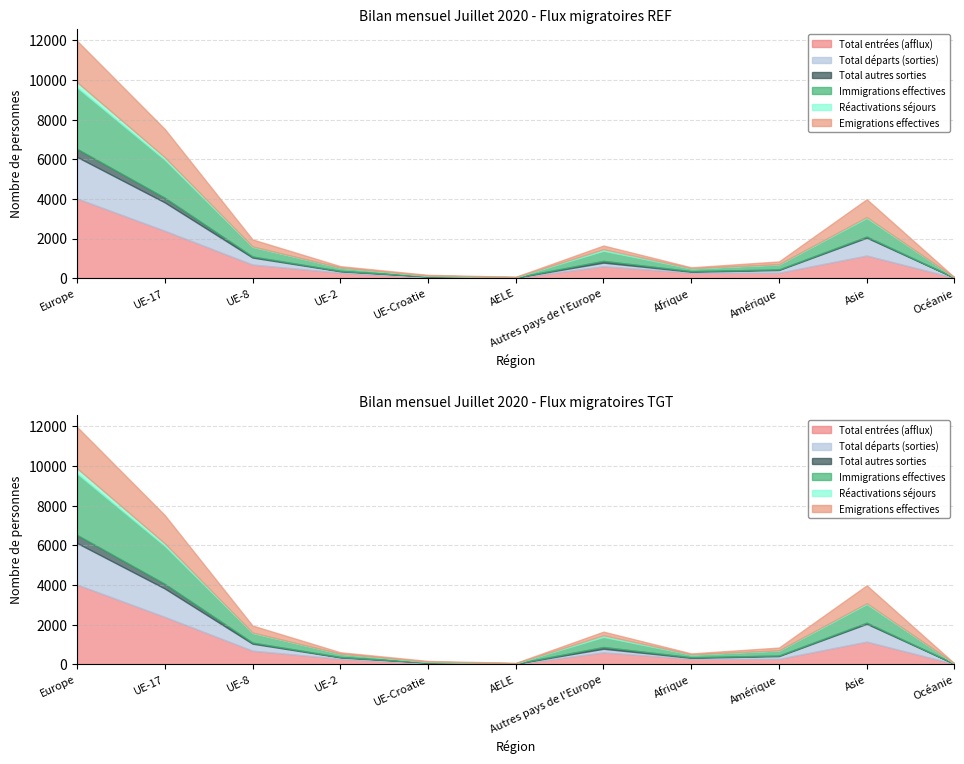

Is it true that Réactivations séjours equals 64 at Europe?

False